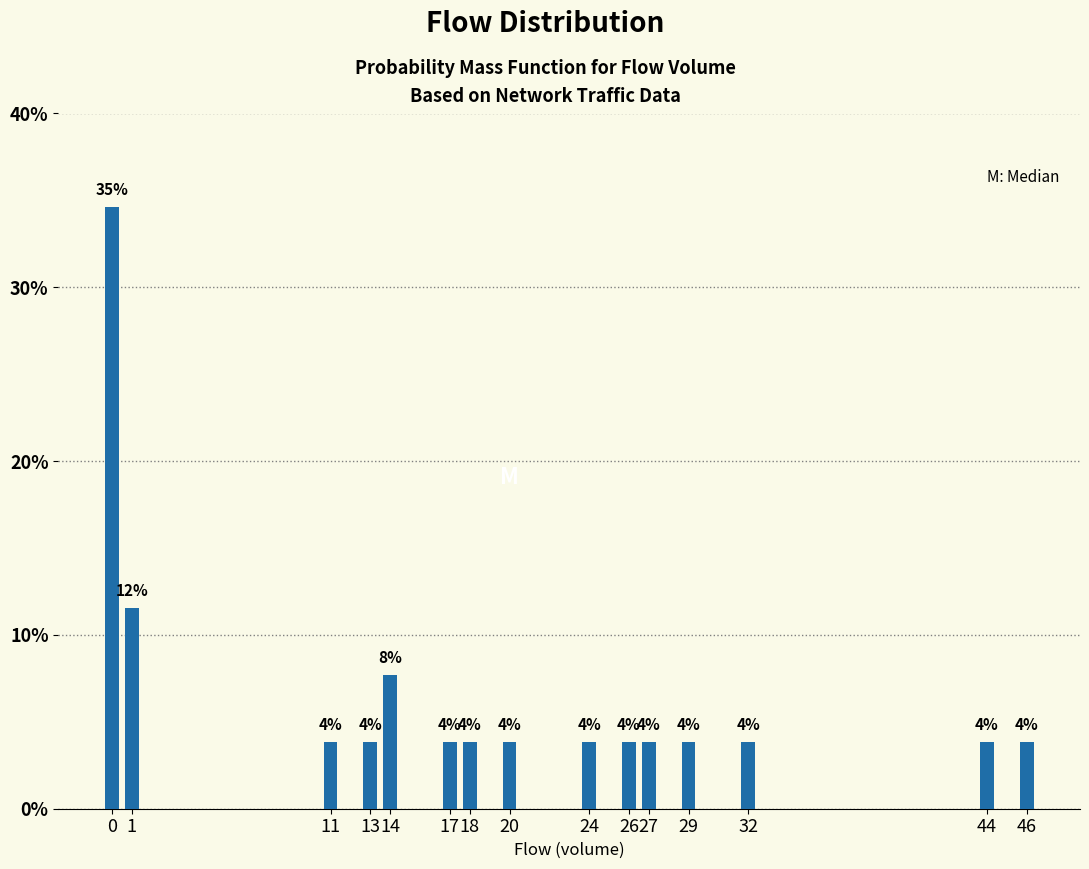

Are the bars horizontal?

No